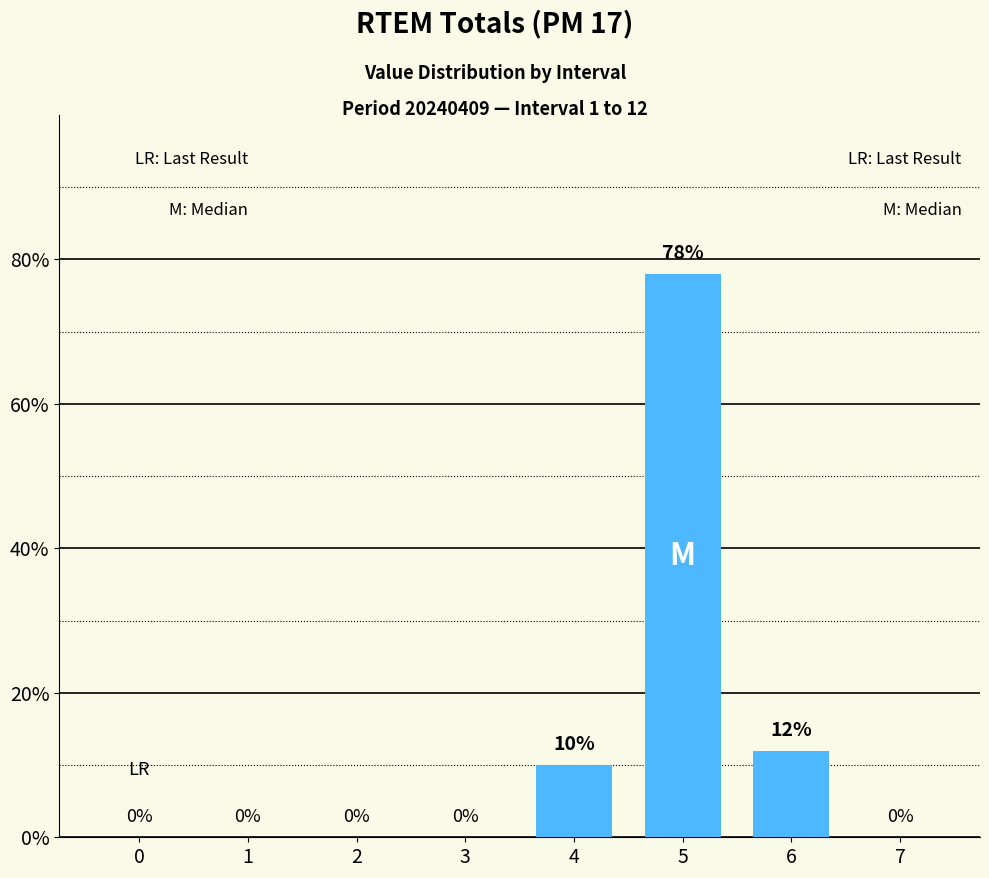

Which has a higher value, 2 or 5?

5